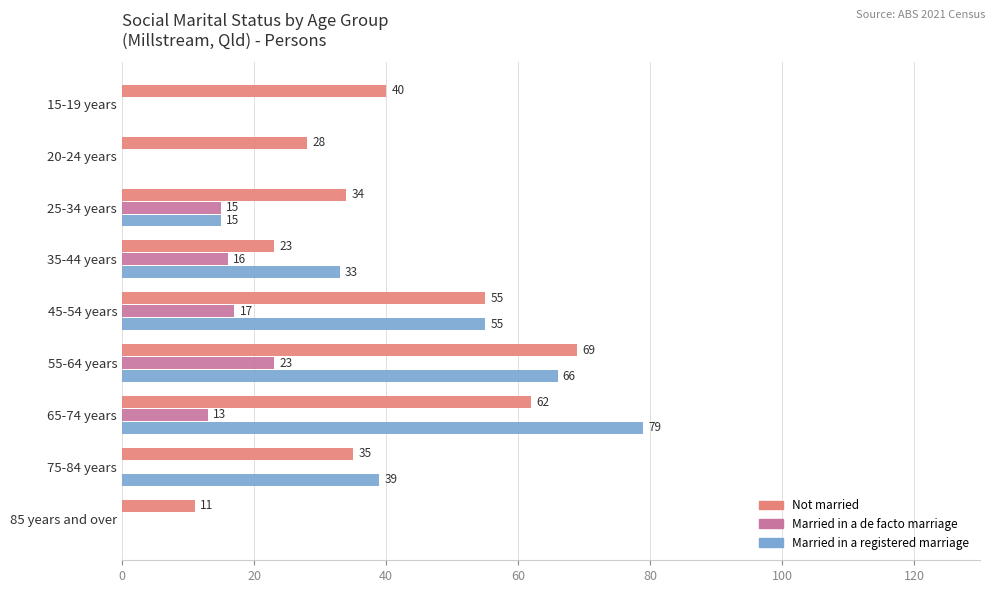

Which category has the highest value in the Married in a de facto marriage series?

55-64 years